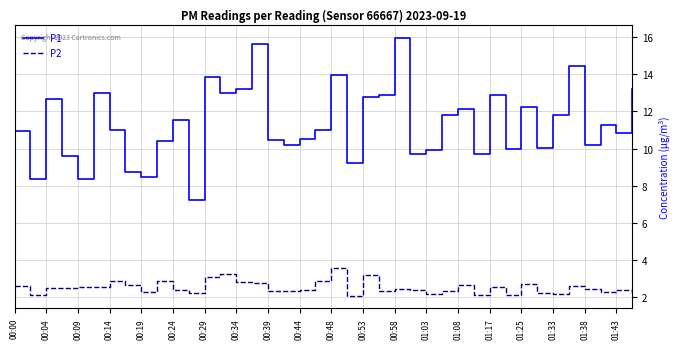

True or false: P2 and P1 cross at least once.

False